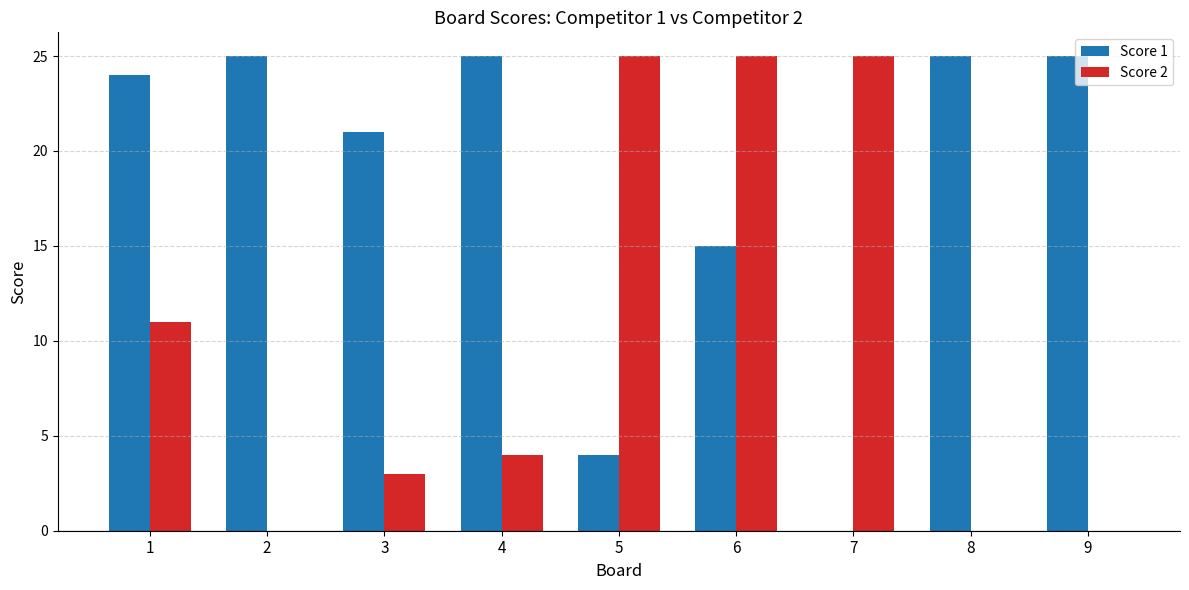

At which category is the sum across all series the highest?

6